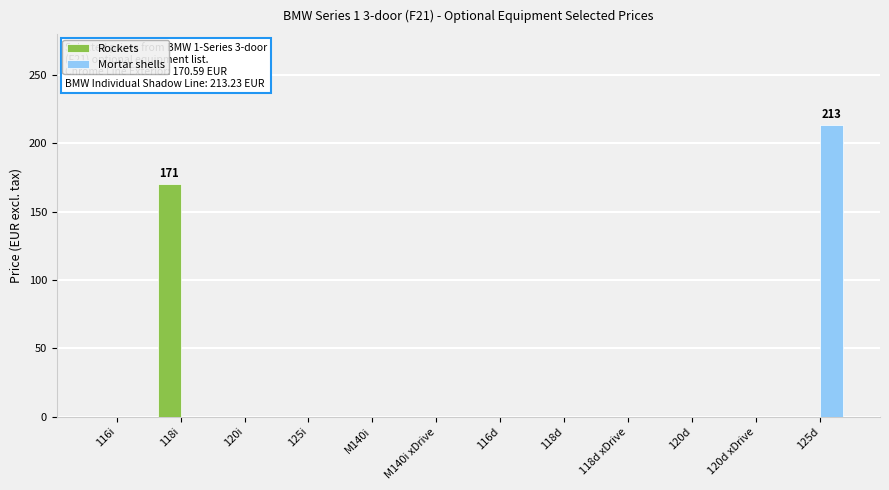

How many groups of bars are there?

12